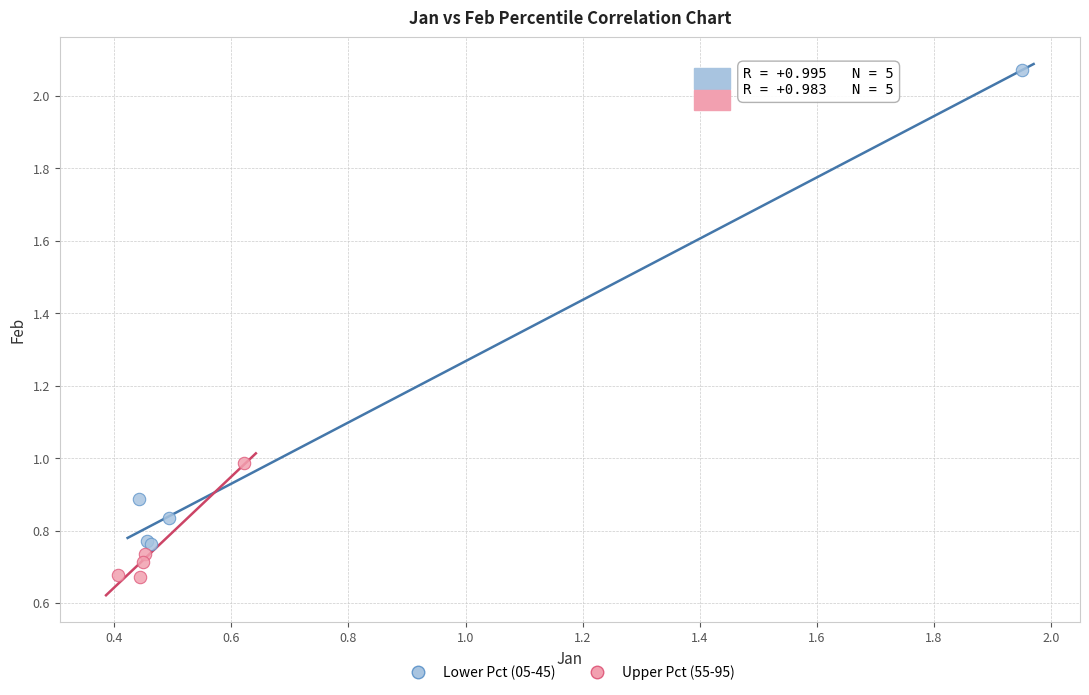

Which series has the widest spread of Y values?

Lower Pct (05-45)